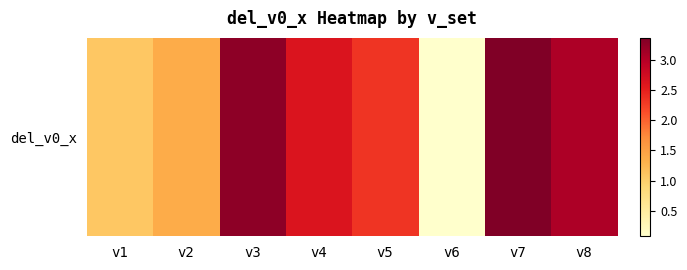

What is the sum of all values?

17.2